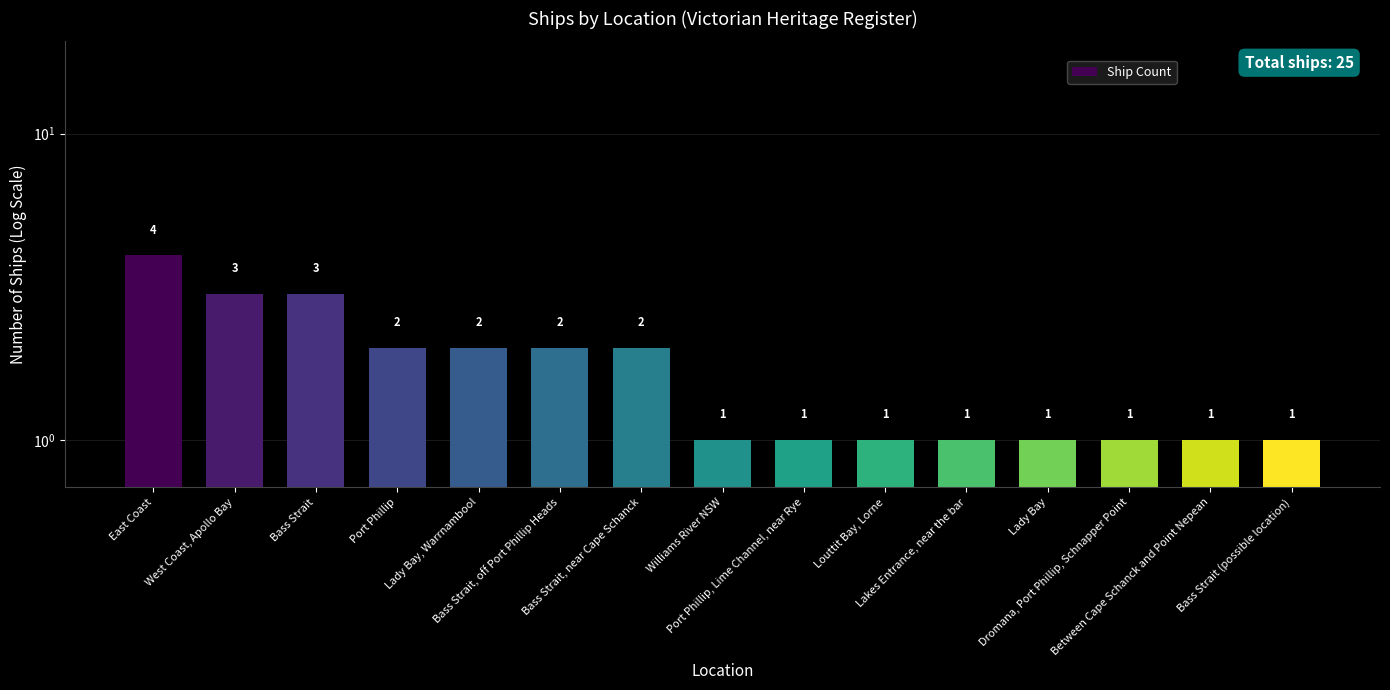

What is the maximum value shown in the chart?

4